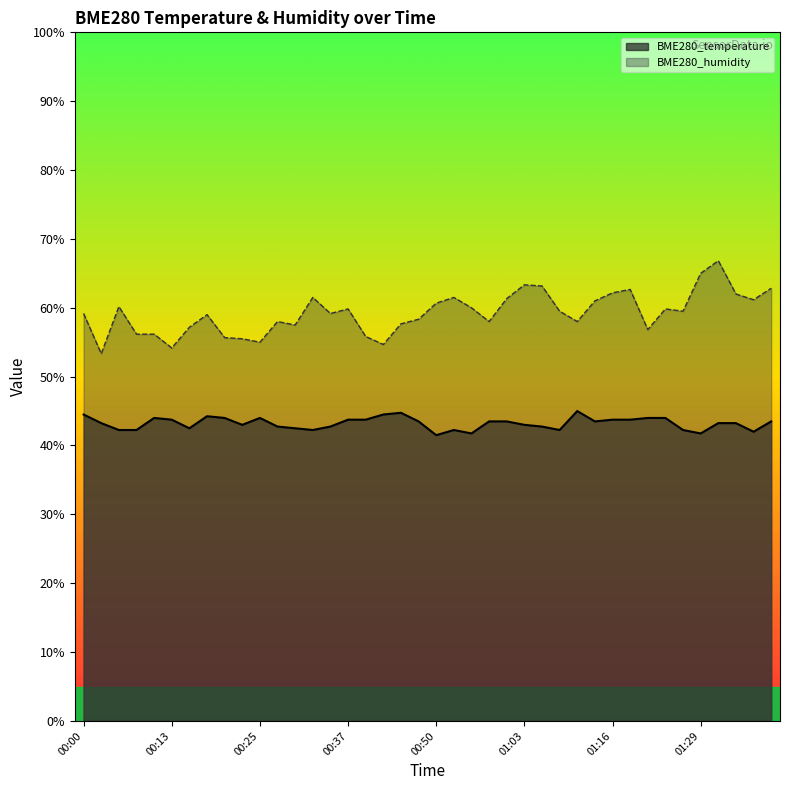

True or false: BME280_temperature and BME280_humidity cross at least once.

False